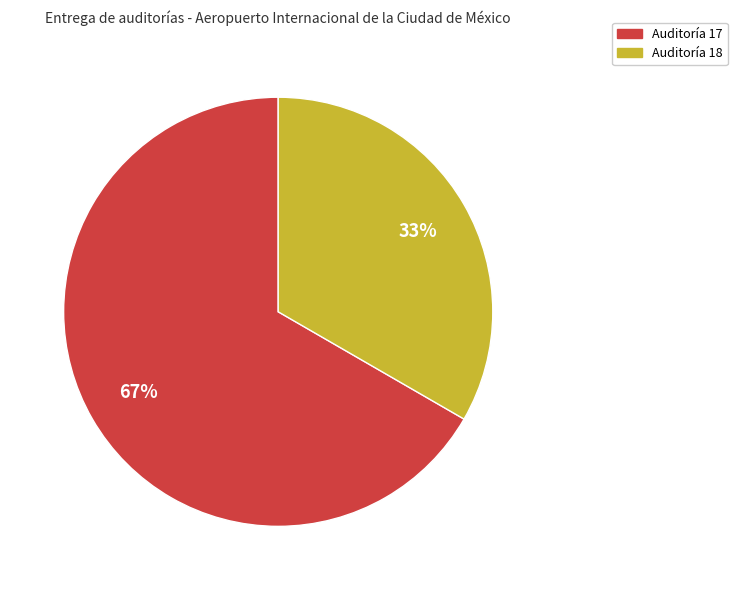

What is the ratio of the value at Auditoría 17 to the value at Auditoría 18?

2.0